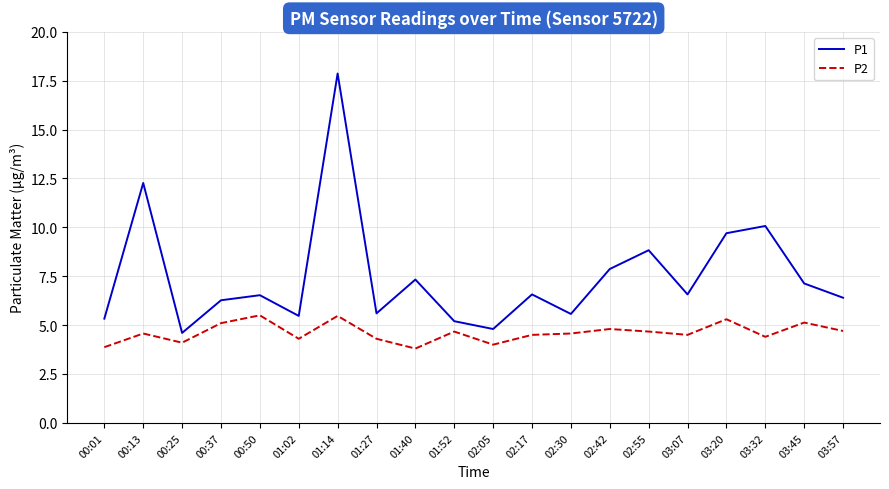

What position from the left is 00:50?

5